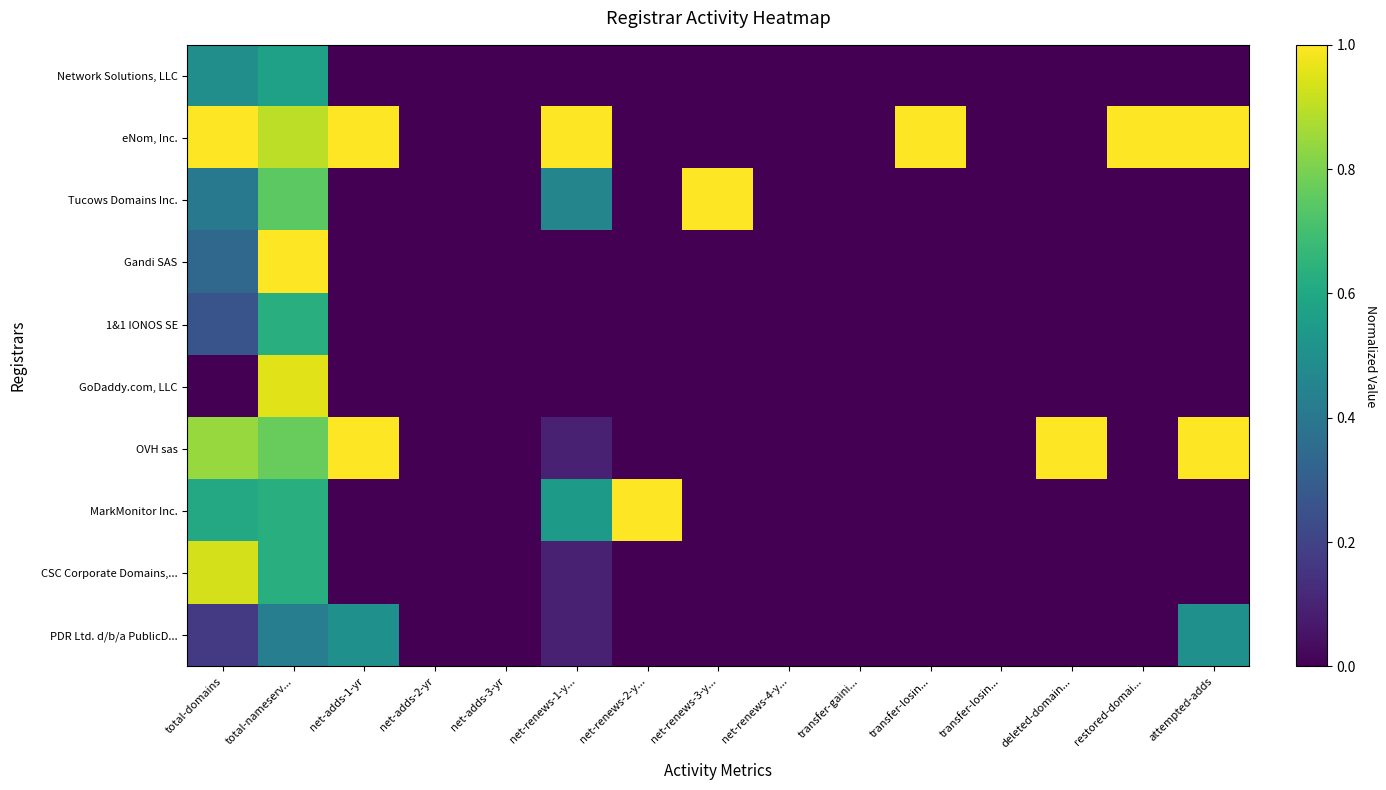

Between transfer-gaini... and net-adds-3-yr, which is larger?

transfer-gaini...